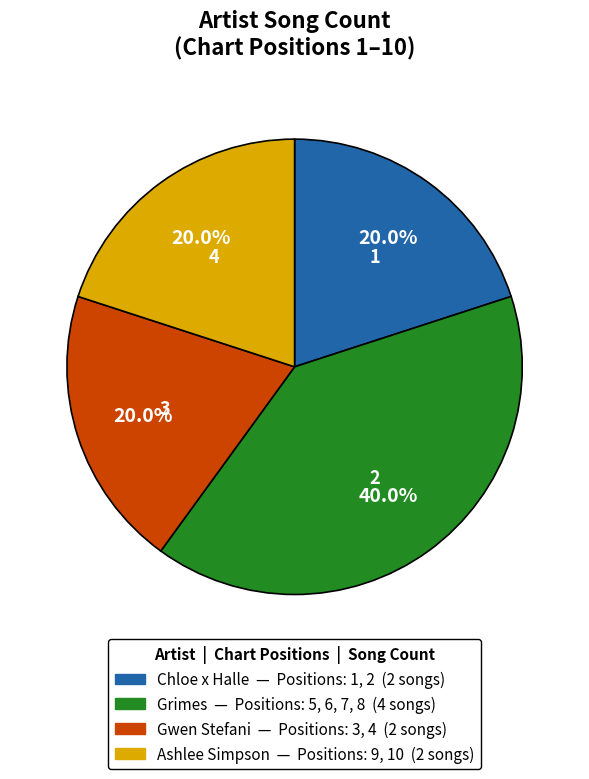

What percentage is the Gwen Stefani slice, to the nearest percent?

20%